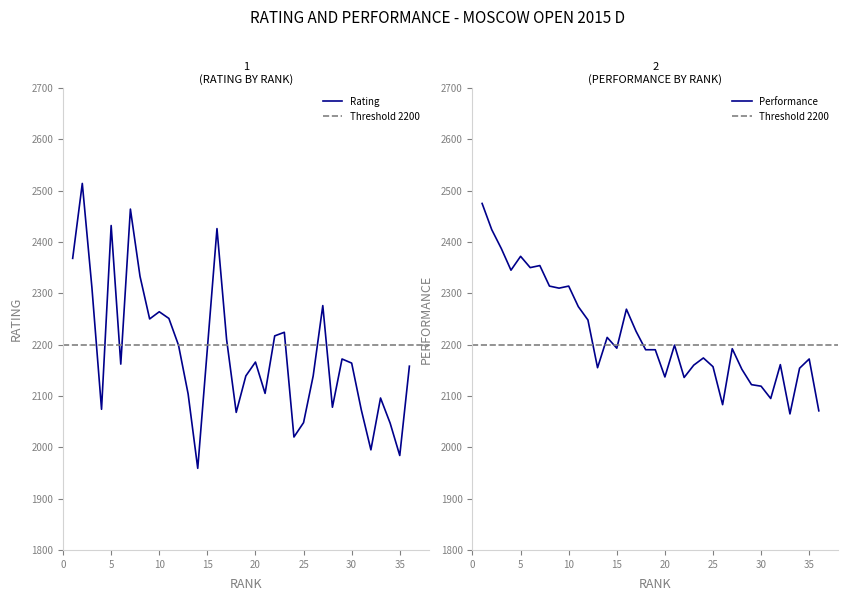

Between 13 and 35, which series saw the biggest shift?

Rating